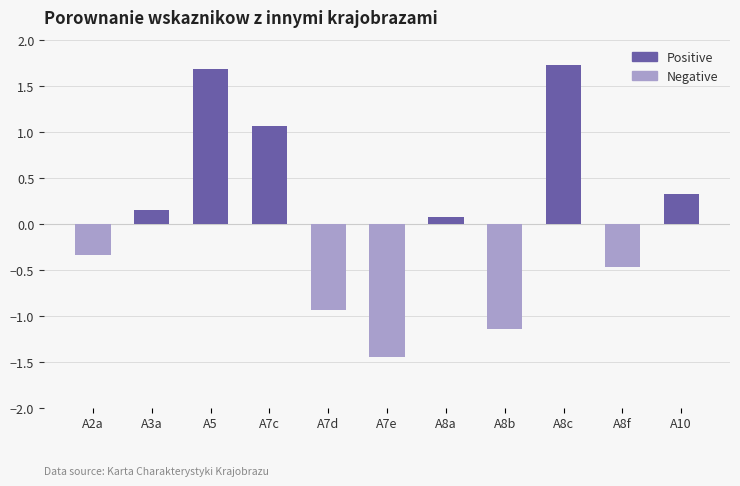

Rank the series at A8c from lowest to highest value.

Negative, Positive